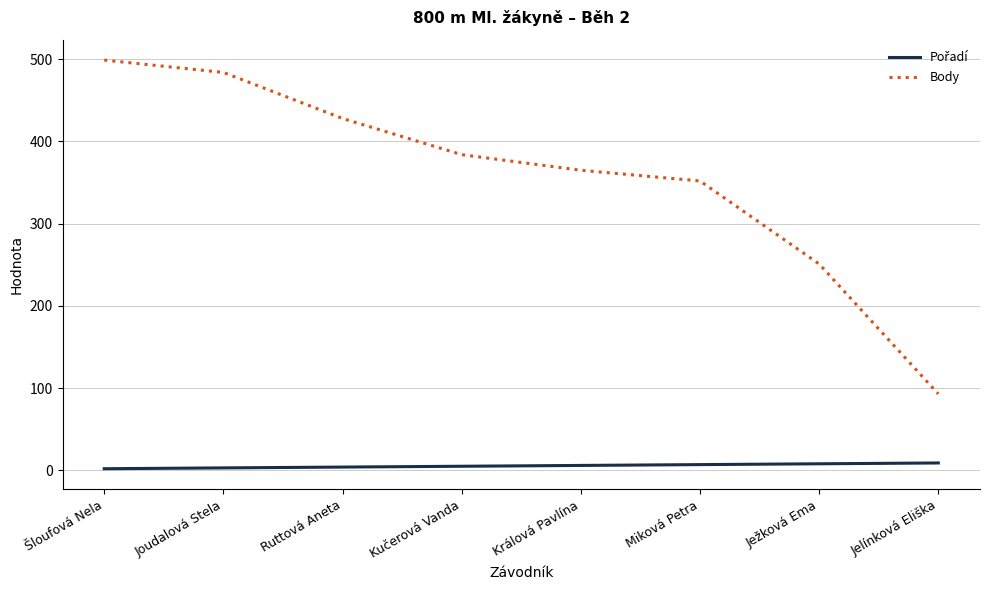

What position from the right is Kučerová Vanda?

5